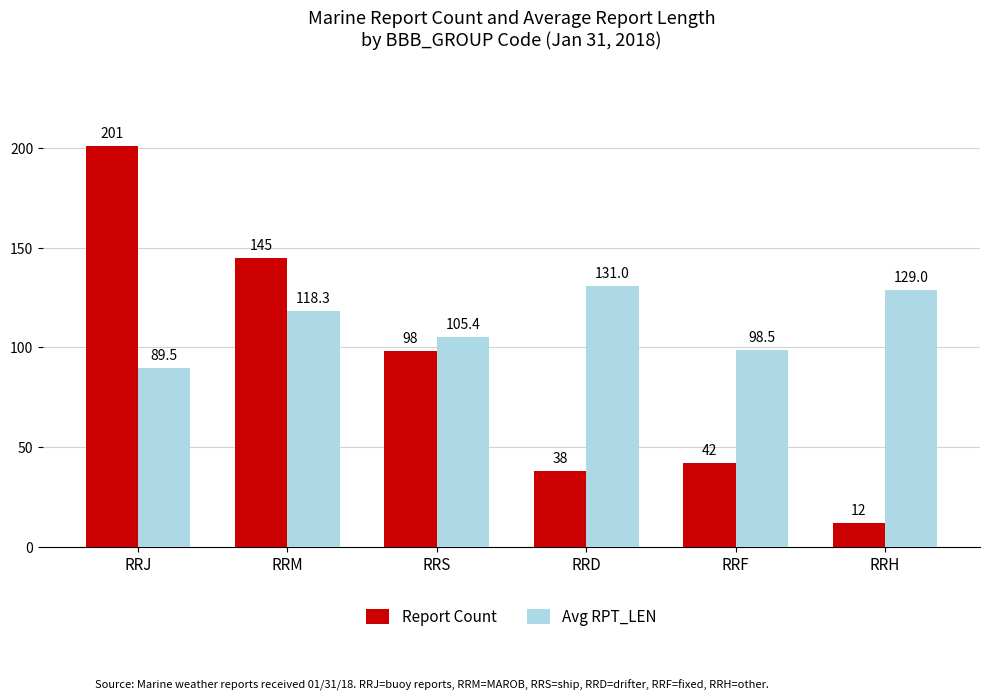

How many values in the Avg RPT_LEN series exceed 118?

3